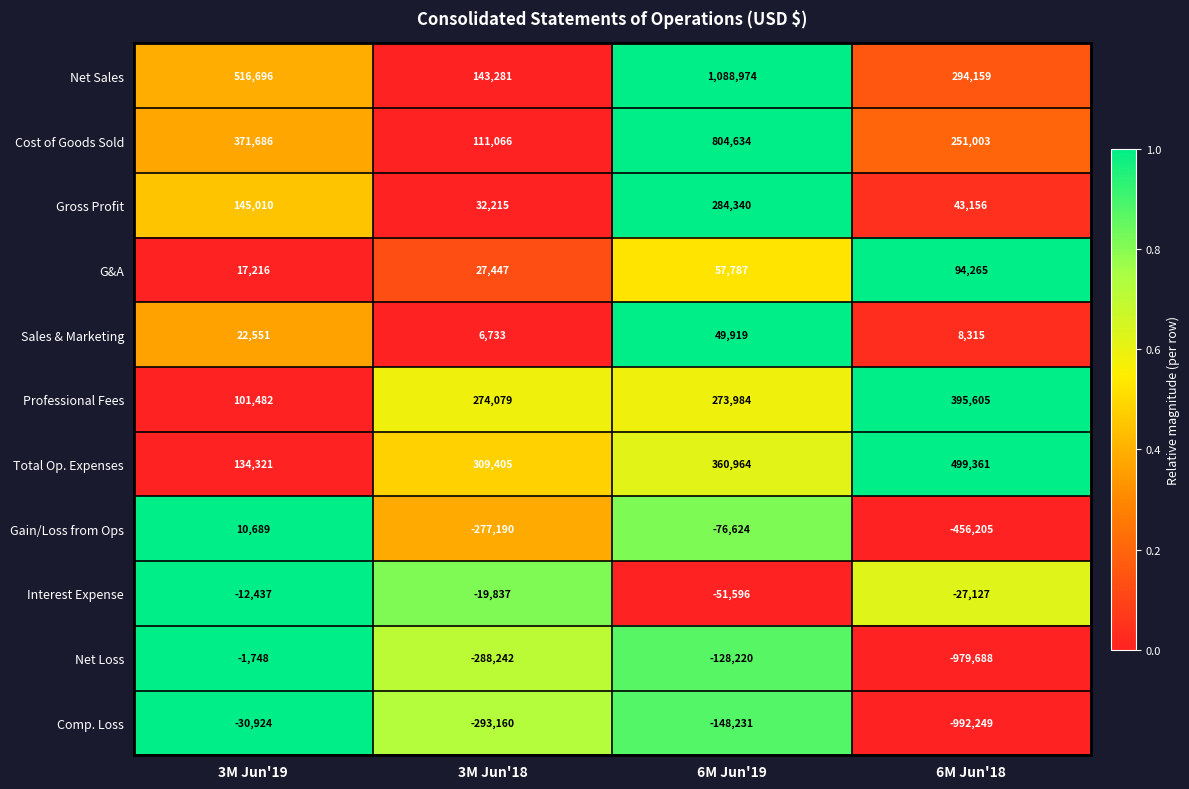

List the series in order of their peak value, highest first.

Net Sales, Cost of Goods Sold, Total Op. Expenses, Professional Fees, Gross Profit, G&A, Sales & Marketing, Gain/Loss from Ops, Net Loss, Interest Expense, Comp. Loss